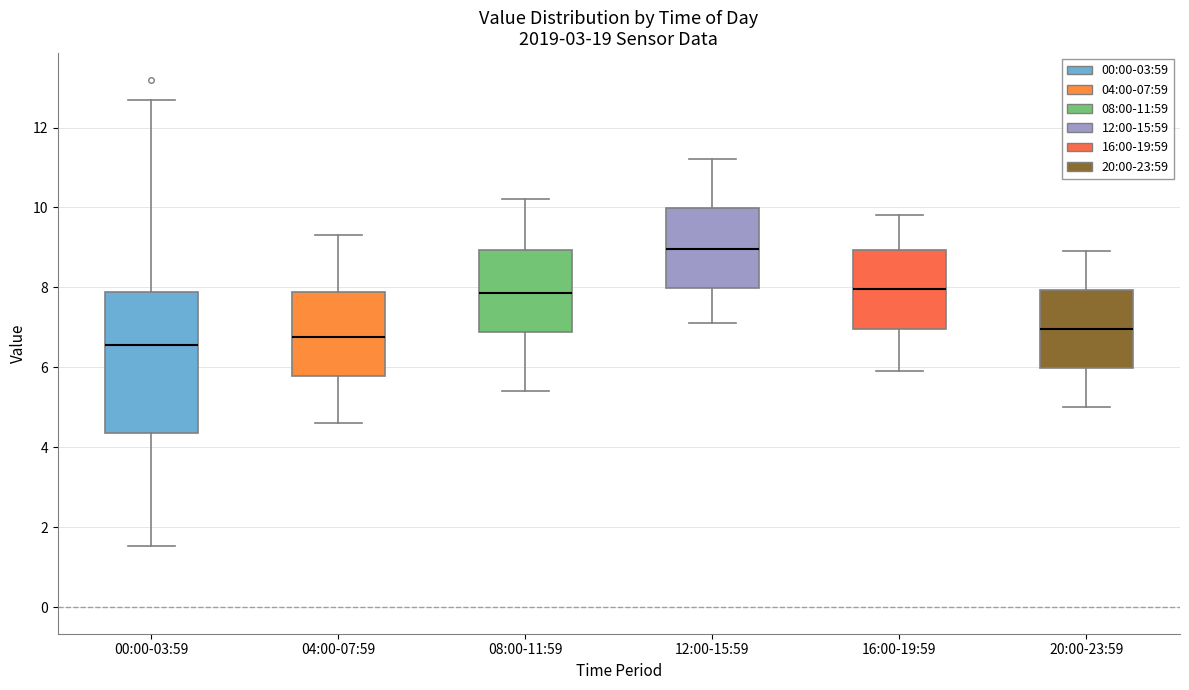

Reading left to right, transcribe this box plot: for each box, give where its median line is, the range the box spans, and where its two whiskers end, as read against the y-axis. The values are not printed on the chart, so give them approximately, as read against the axis.

00:00-03:59: median 6.6, box 4.4 to 7.8, whiskers 1.6 to 12.8
04:00-07:59: median 6.8, box 5.8 to 7.8, whiskers 4.6 to 9.4
08:00-11:59: median 7.8, box 6.8 to 9.0, whiskers 5.4 to 10.2
12:00-15:59: median 9.0, box 8.0 to 10.0, whiskers 7.2 to 11.2
16:00-19:59: median 8.0, box 7.0 to 9.0, whiskers 6.0 to 9.8
20:00-23:59: median 7.0, box 6.0 to 8.0, whiskers 5.0 to 9.0